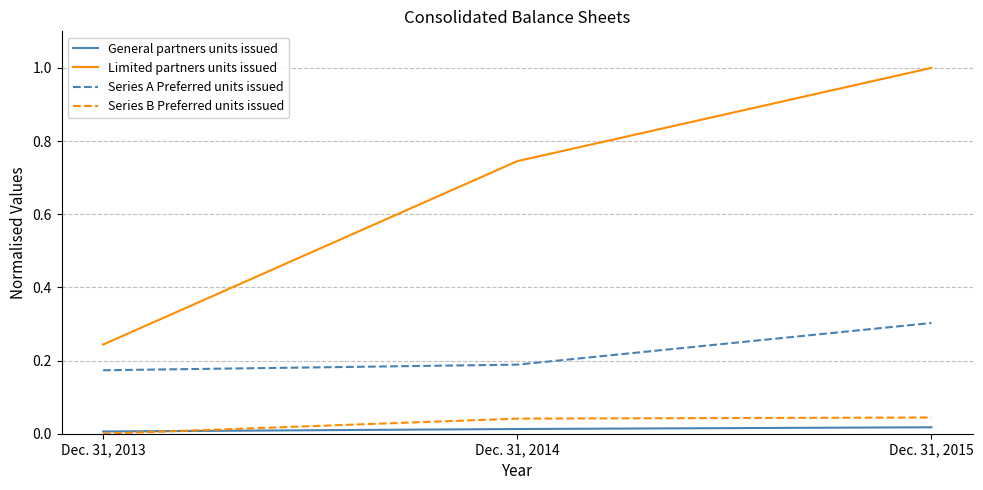

List the labels in order of Series B Preferred units issued value, smallest first.

Dec. 31, 2013, Dec. 31, 2014, Dec. 31, 2015